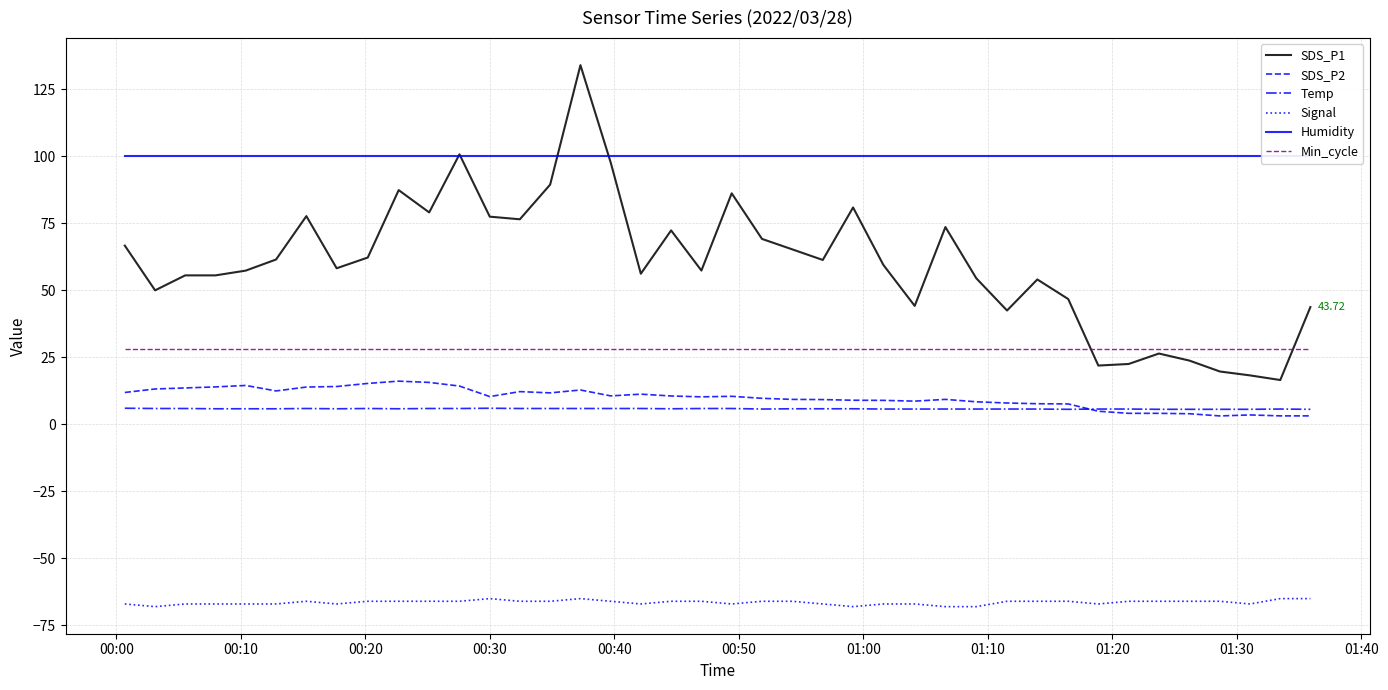

True or false: Min_cycle and Signal cross at least once.

False